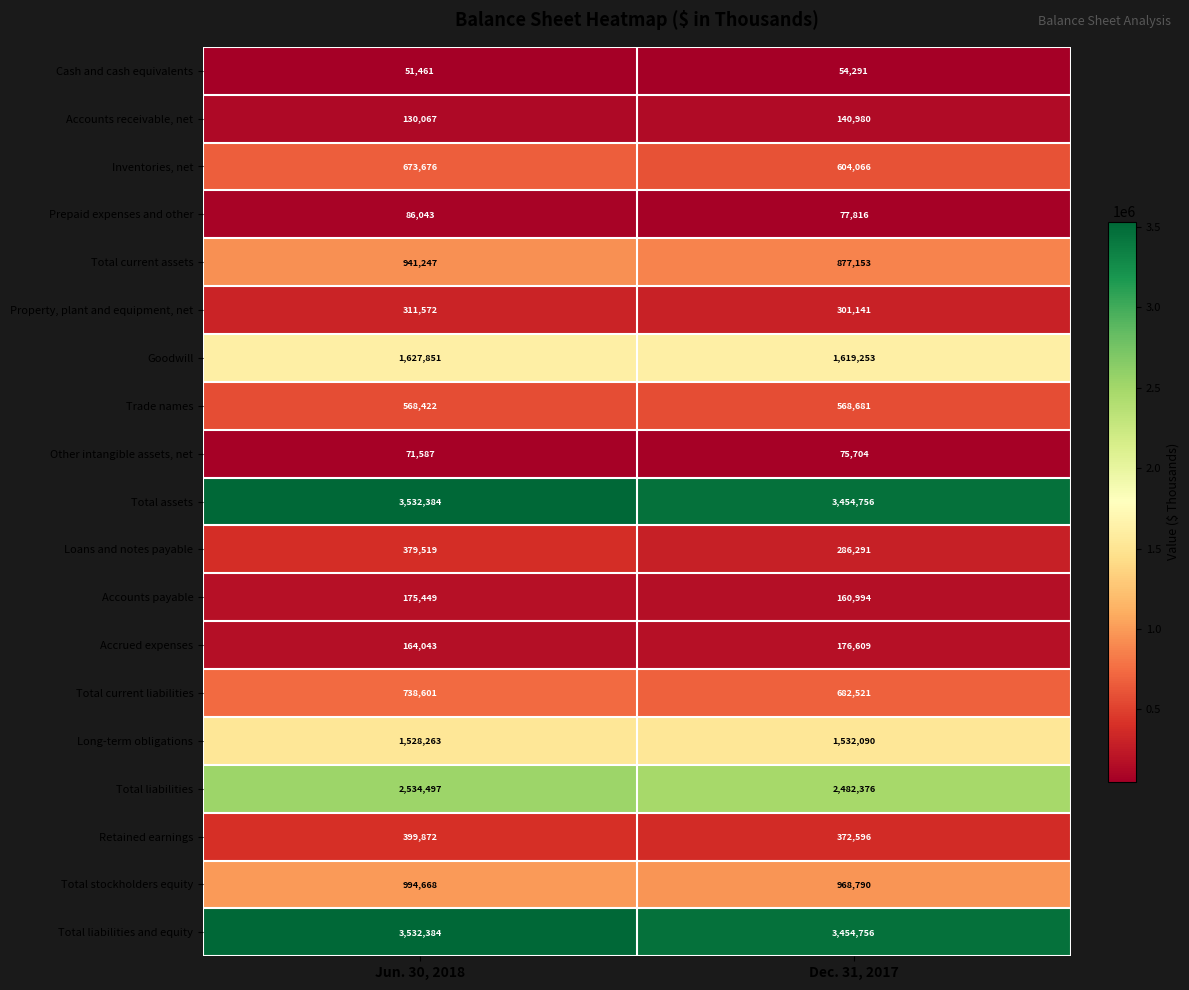

The Total stockholders equity series shows 994668 at Jun. 30, 2018. True or false?

True